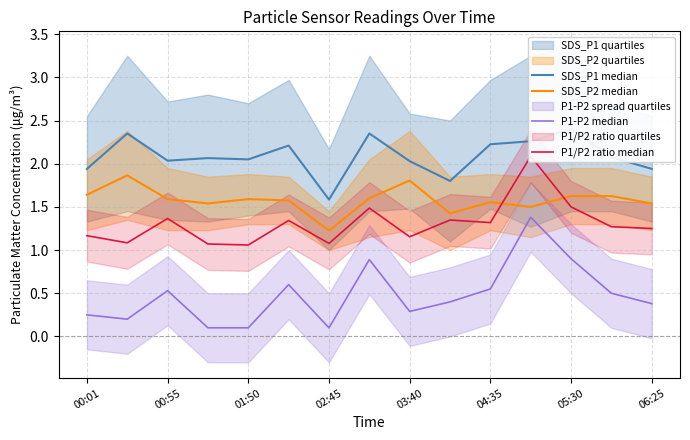

True or false: P1/P2 ratio median has more than 2 points higher than both neighbors.

True